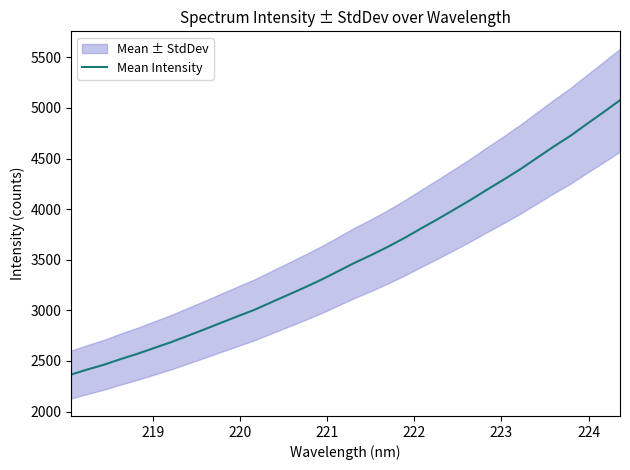

What is the maximum value for Mean Intensity?

5076.6